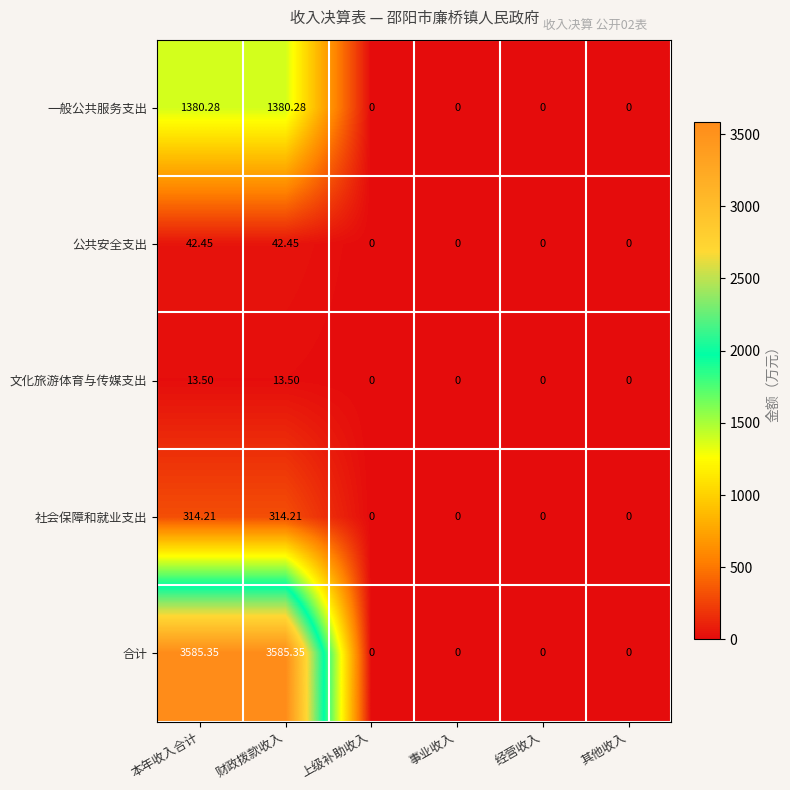

Which series has the largest total across all categories?

合计